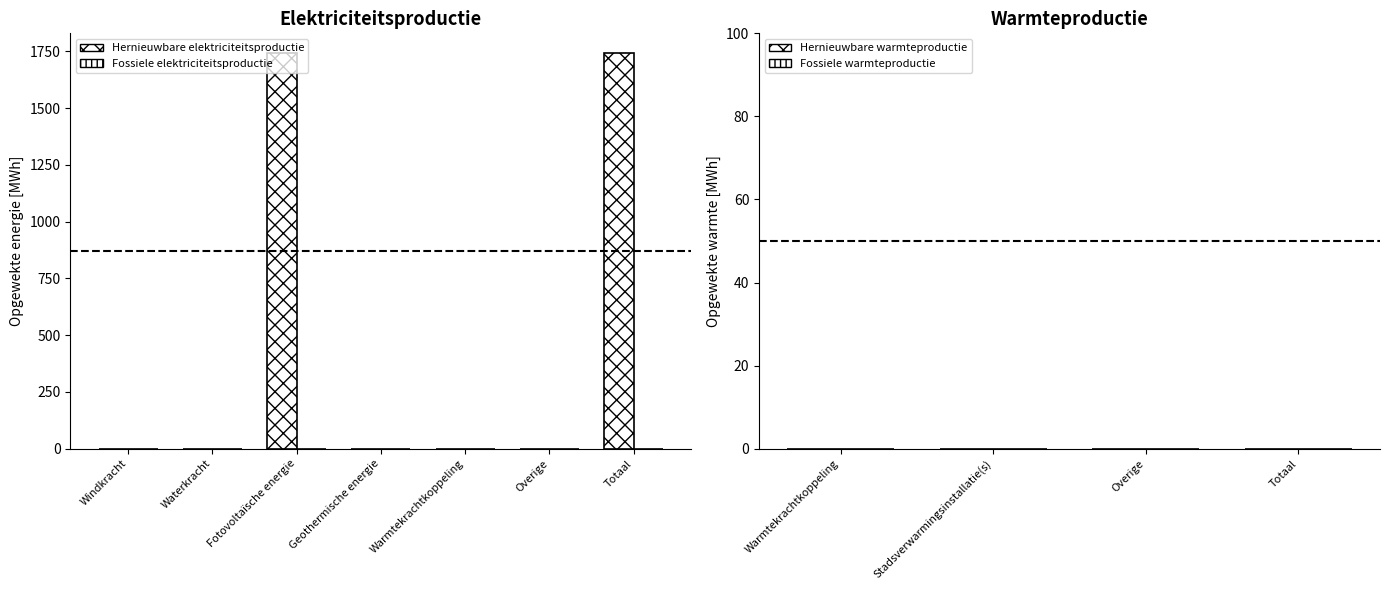

At which category does the chart reach its peak across all series?

Fotovoltaïsche energie